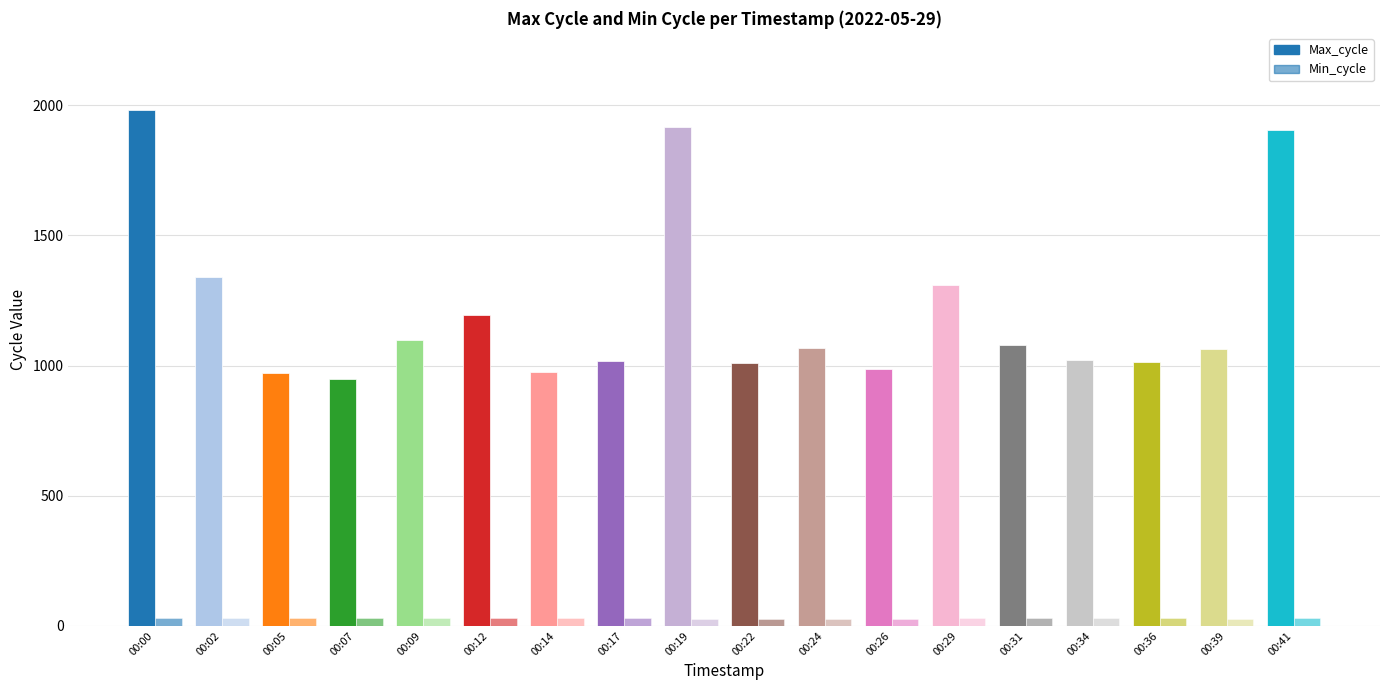

How many groups of bars are there?

18